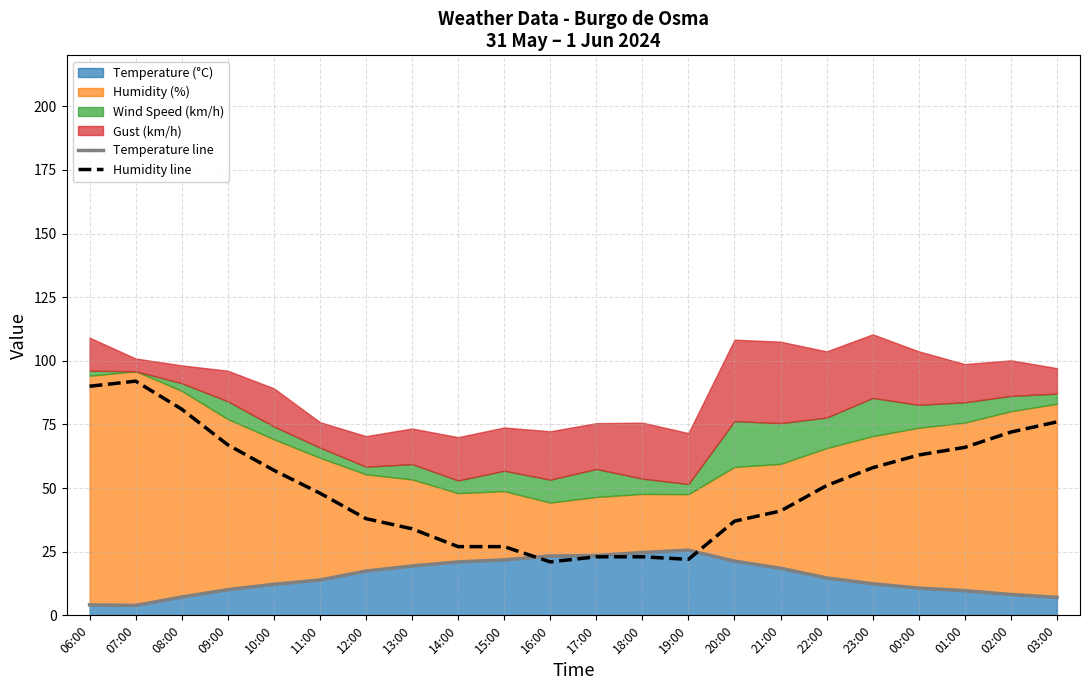

Which series has the largest total across all categories?

Humidity line